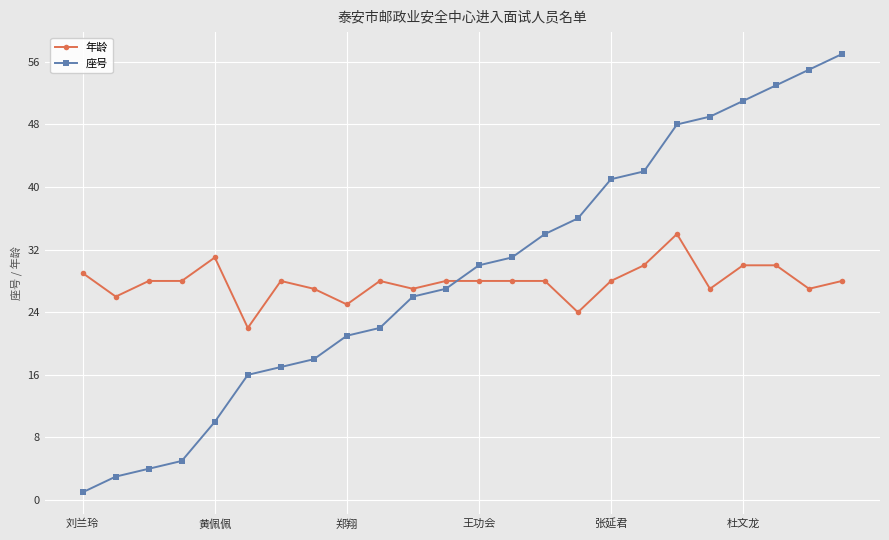

What are all the series names shown in the legend?

年龄, 座号